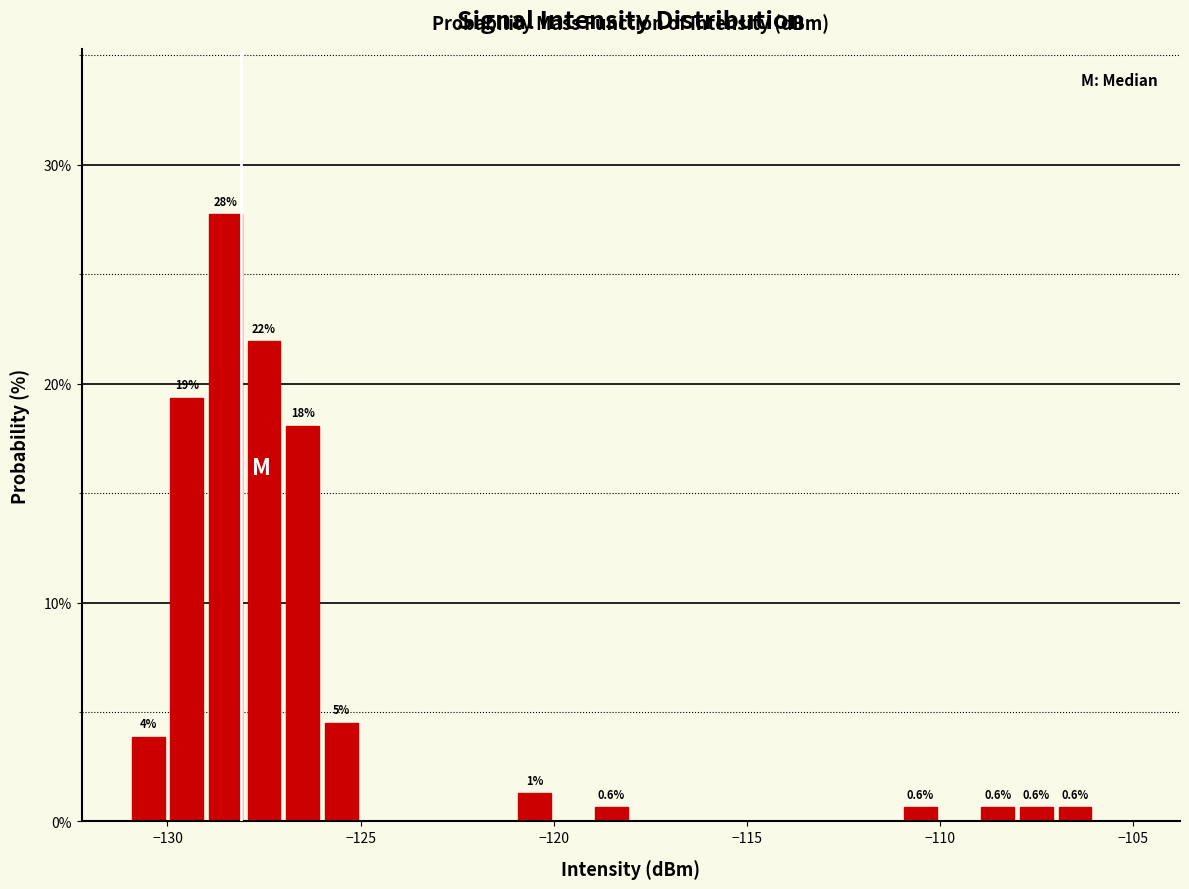

Around what value on the x-axis is the tallest bar? Give the approximate position of its centre, as read against the axis.

-128.5